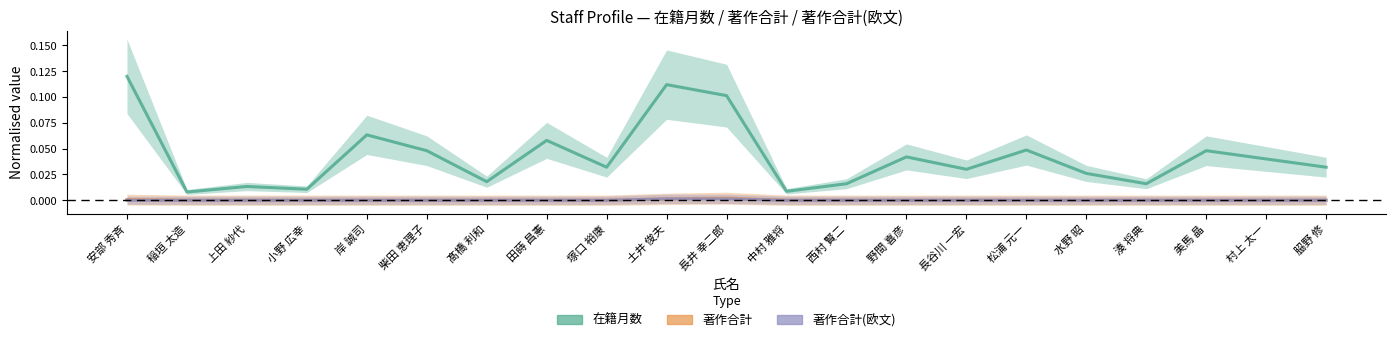

Is the value of 在籍月数 at 村上 太一 greater than the value of 著作合計(欧文) at 柴田 恵理子?

Yes